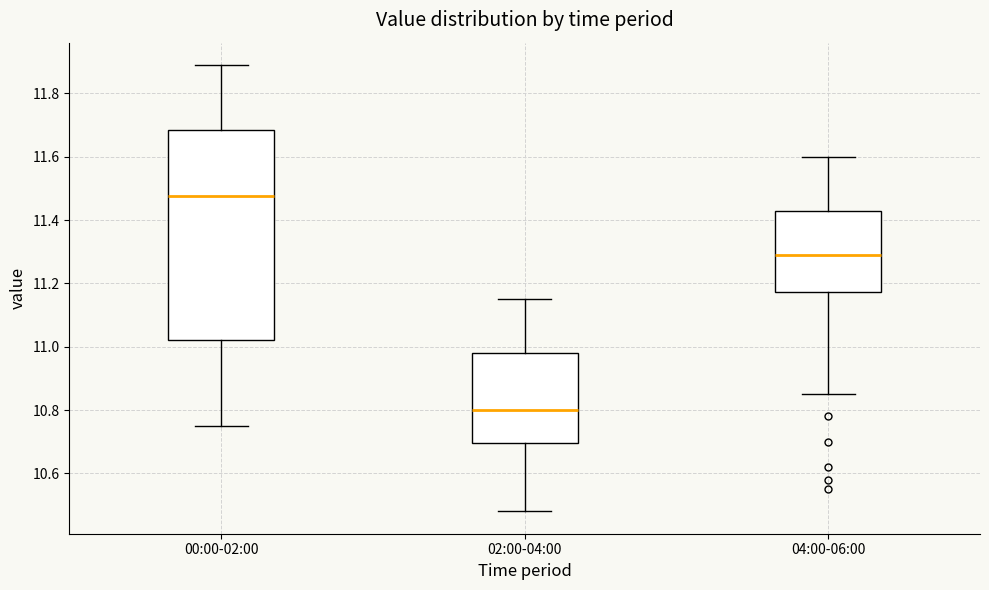

Which box's median line is the highest?

00:00-02:00